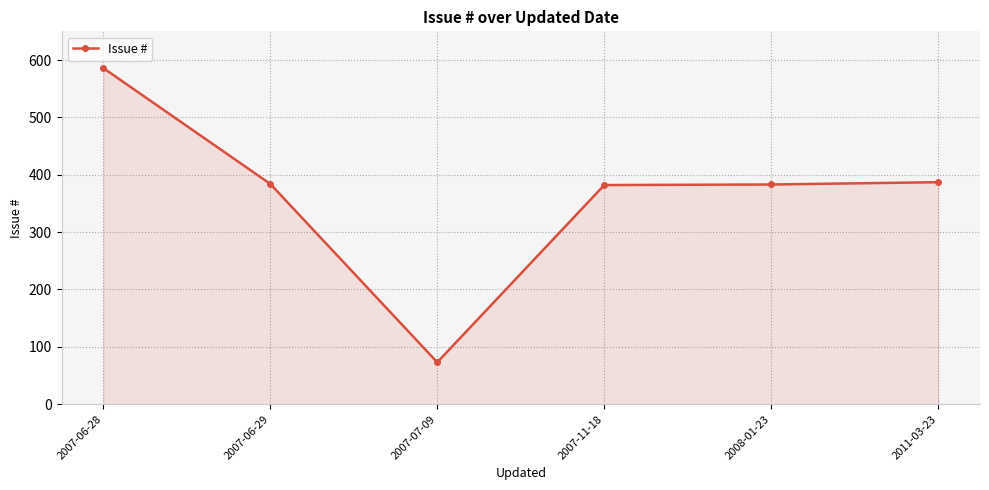

Which label corresponds to the largest value in the chart?

2007-06-28